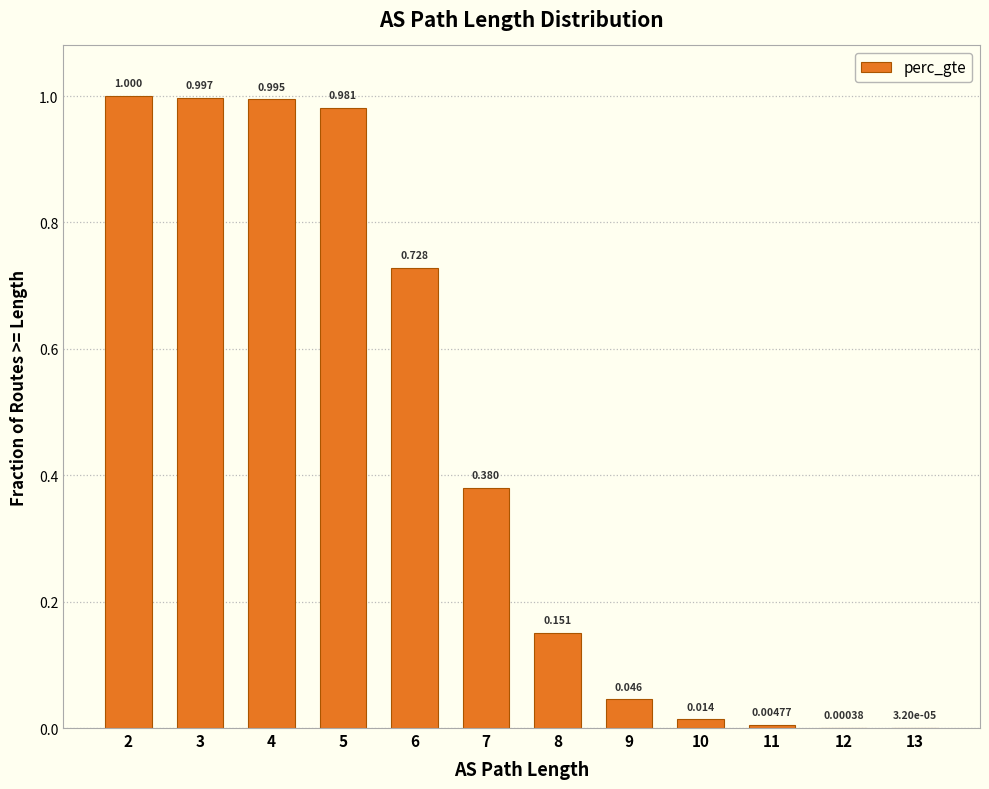

Count the number of categories in the chart.

12